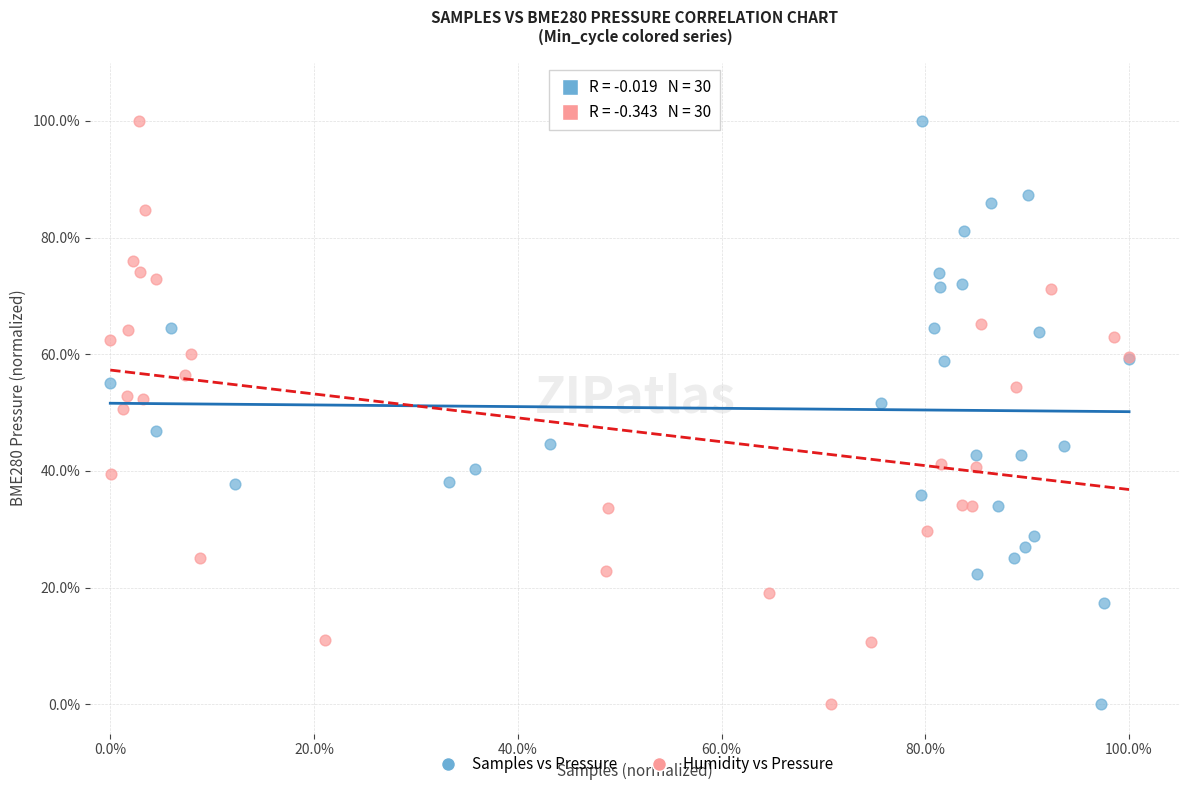

What are all the series names shown in the legend?

Samples vs Pressure, Humidity vs Pressure